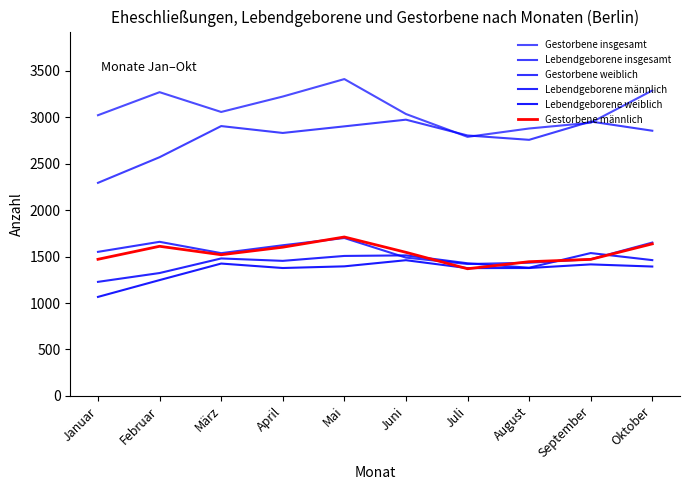

Reading left to right, extract all data points from this chart.

Gestorbene insgesamt: 3022	3270	3057	3223	3411	3035	2789	2879	2941	3288
Lebendgeborene insgesamt: 2294	2570	2905	2831	2902	2974	2804	2757	2954	2855
Gestorbene weiblich: 1551	1659	1537	1622	1700	1489	1420	1434	1471	1651
Lebendgeborene männlich: 1228	1323	1480	1454	1507	1513	1428	1380	1538	1462
Lebendgeborene weiblich: 1066	1247	1425	1377	1395	1461	1376	1377	1416	1393
Gestorbene männlich: 1471	1611	1520	1601	1711	1546	1369	1445	1470	1637